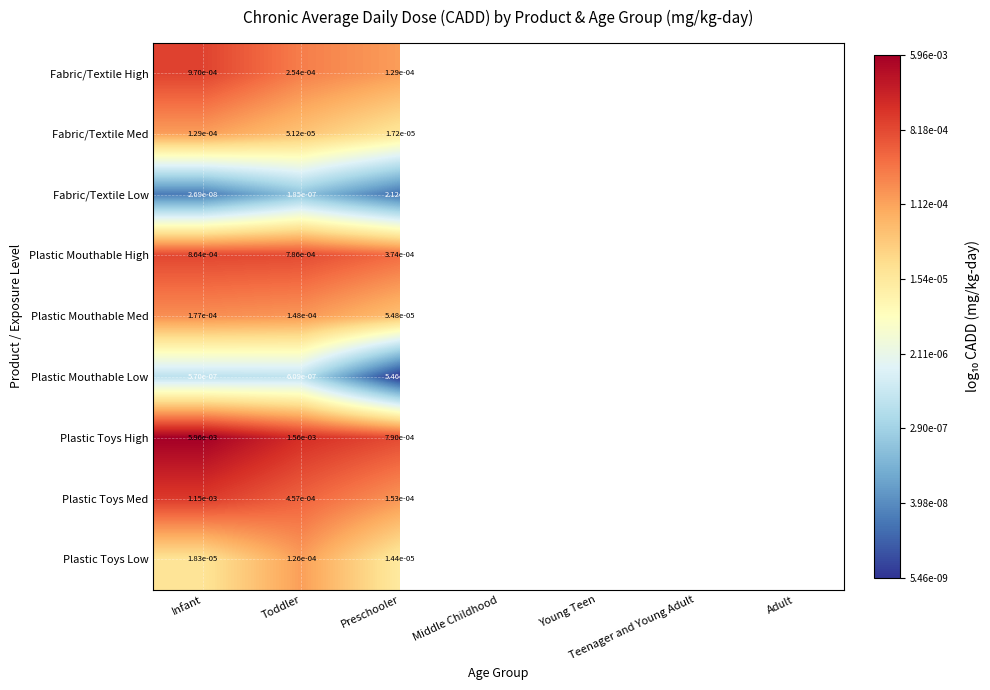

Count the number of data series in this chart.

9